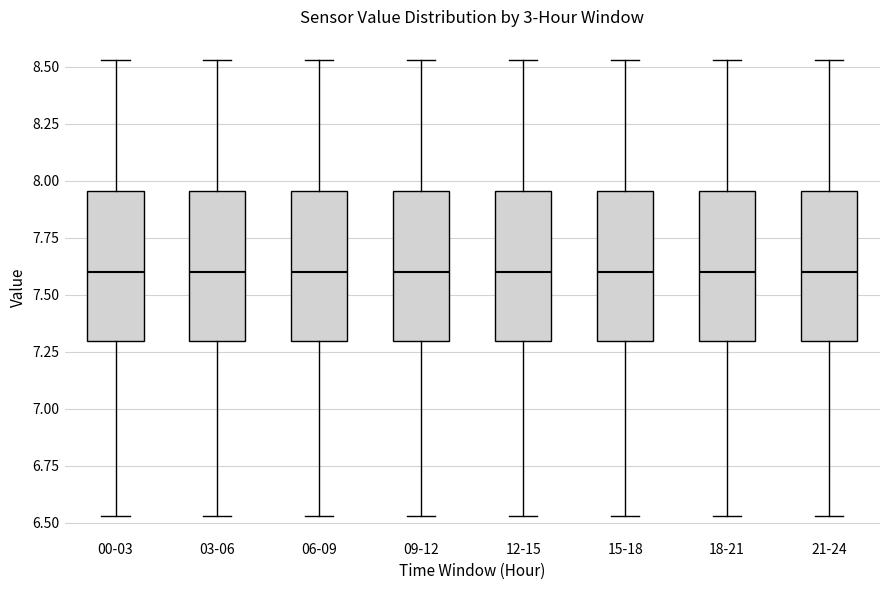

Reading left to right, transcribe this box plot: for each box, give where its median line is, the range the box spans, and where its two whiskers end, as read against the y-axis. The values are not printed on the chart, so give them approximately, as read against the axis.

00-03: median 7.60, box 7.30 to 7.95, whiskers 6.55 to 8.55
03-06: median 7.60, box 7.30 to 7.95, whiskers 6.55 to 8.55
06-09: median 7.60, box 7.30 to 7.95, whiskers 6.55 to 8.55
09-12: median 7.60, box 7.30 to 7.95, whiskers 6.55 to 8.55
12-15: median 7.60, box 7.30 to 7.95, whiskers 6.55 to 8.55
15-18: median 7.60, box 7.30 to 7.95, whiskers 6.55 to 8.55
18-21: median 7.60, box 7.30 to 7.95, whiskers 6.55 to 8.55
21-24: median 7.60, box 7.30 to 7.95, whiskers 6.55 to 8.55